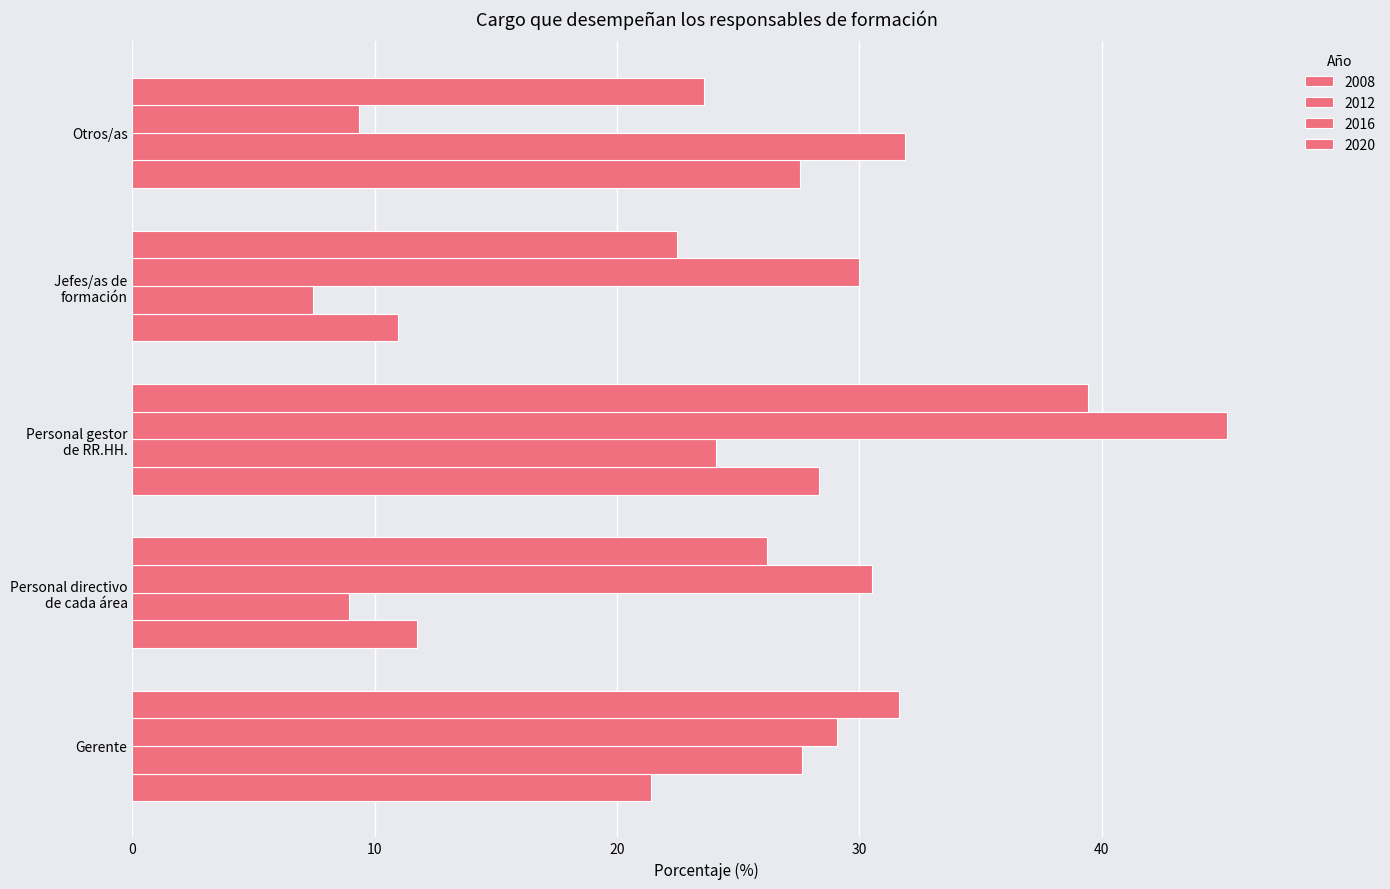

Rank the series by their maximum value, from lowest to highest.

2008, 2012, 2020, 2016